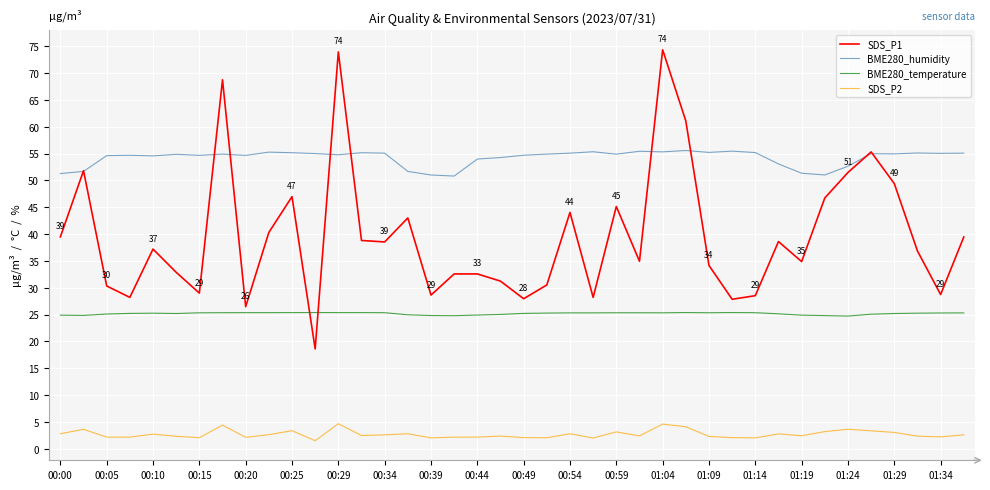

Which series has the largest total across all categories?

BME280_humidity